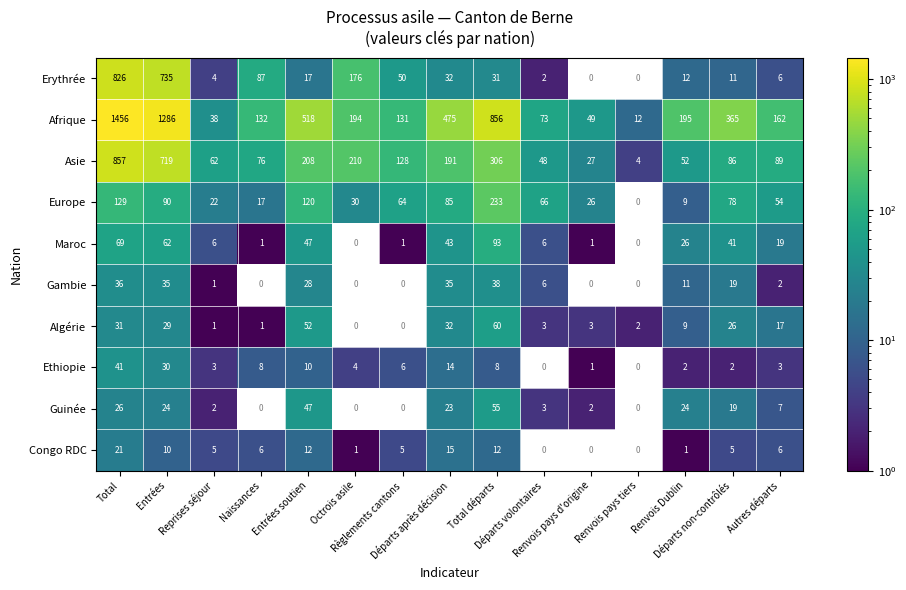

What is the minimum value for Asie?

4